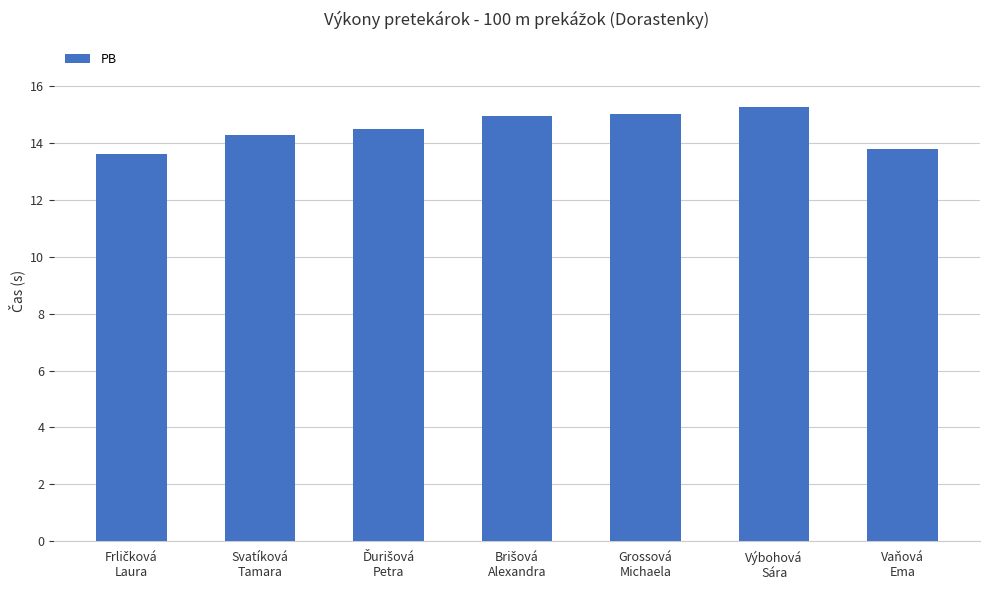

Reading left to right, transcribe all the data shown in this chart.

13.6	14.3	14.5	15.0	15.0	15.3	13.8